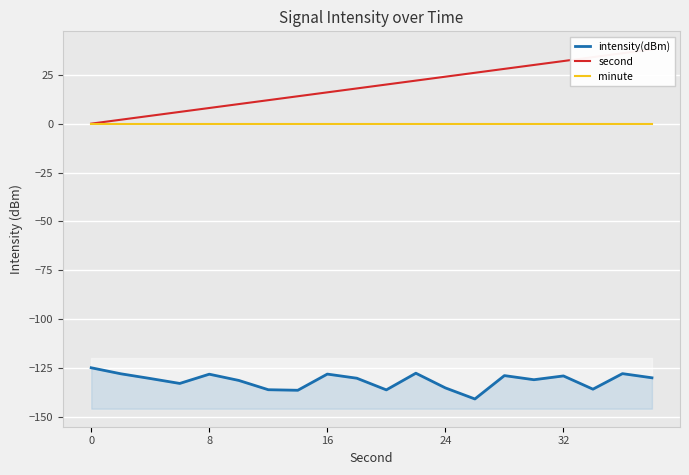

How many lines are shown in the chart?

3